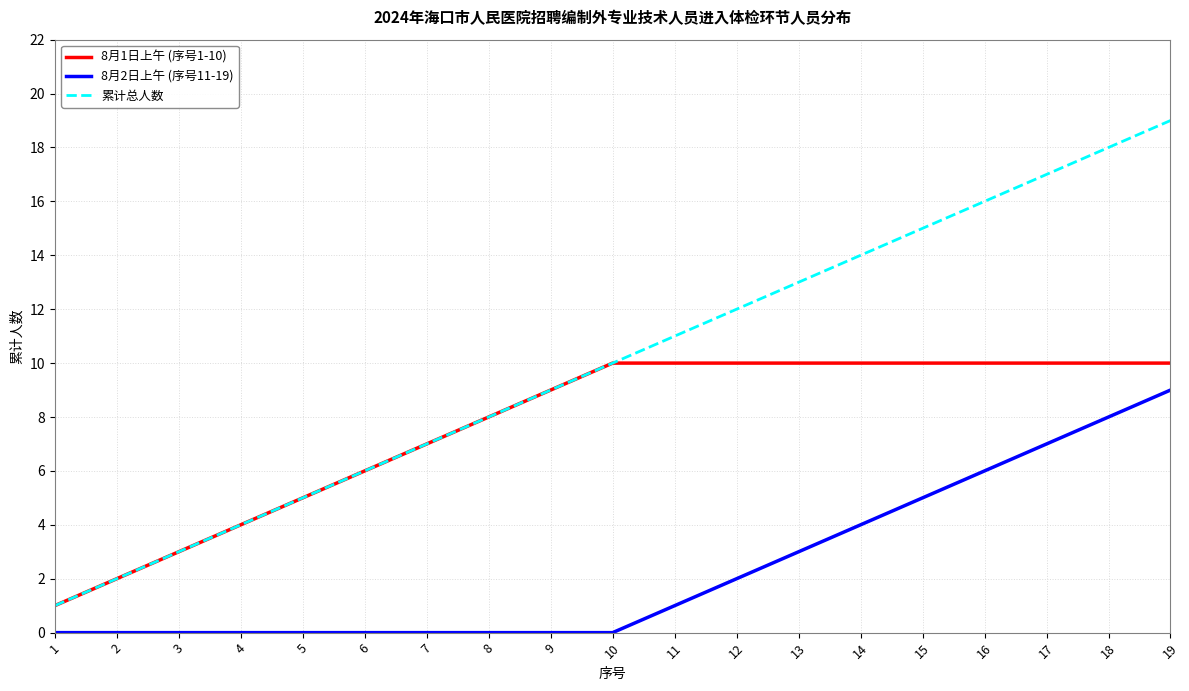

What is the difference between the 8月1日上午 (序号1-10) values at 2 and 10?

8